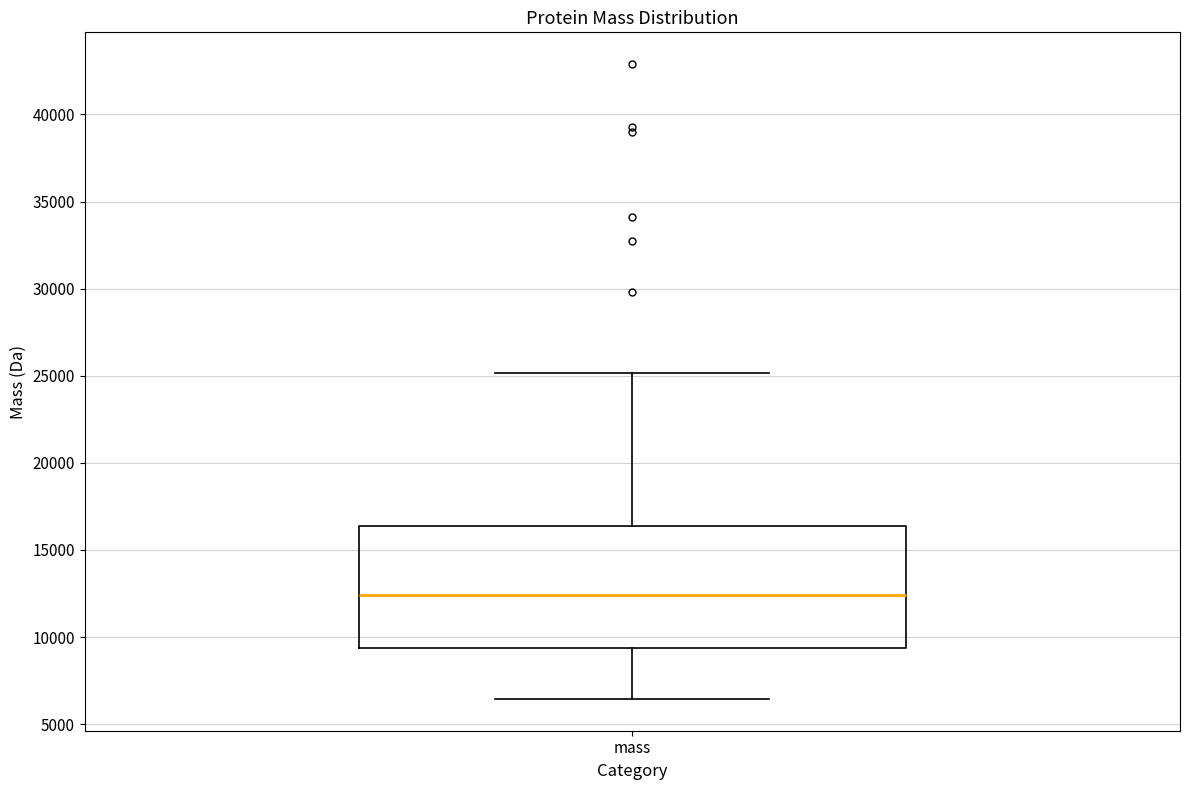

Transcribe this box plot: give where the median line is, the range the box spans, and where the two whiskers end, as read against the y-axis. The values are not printed on the chart, so give them approximately, as read against the axis.

median 12500, box 9500 to 16500, whiskers 6500 to 25000